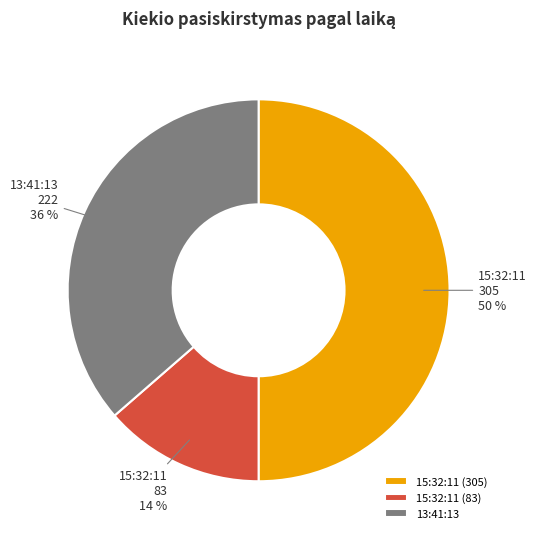

Is it true that 15:32:11 (83) is 27% of the pie?

False